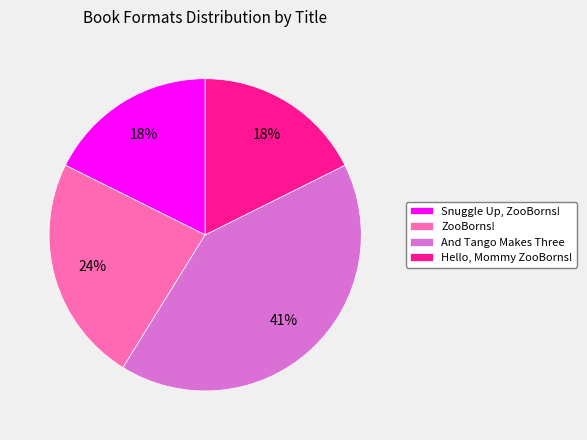

How many segments does this pie chart have?

4